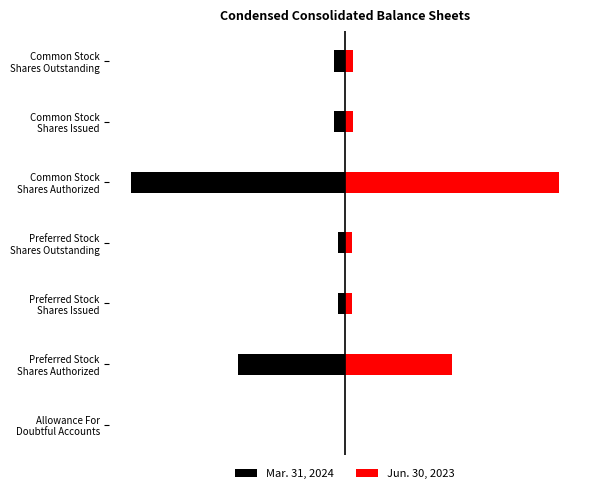

What is the smallest value displayed?

-1.0